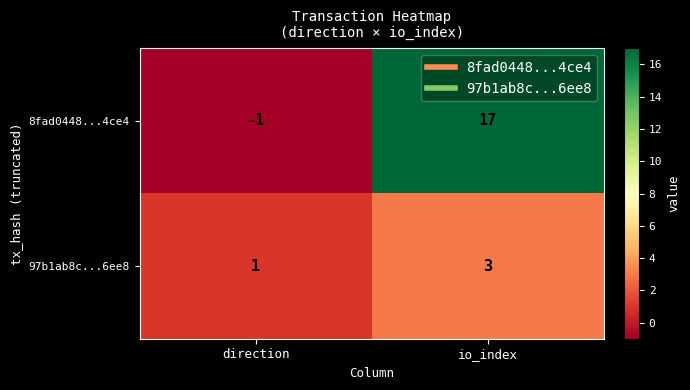

Count the number of categories in the chart.

2